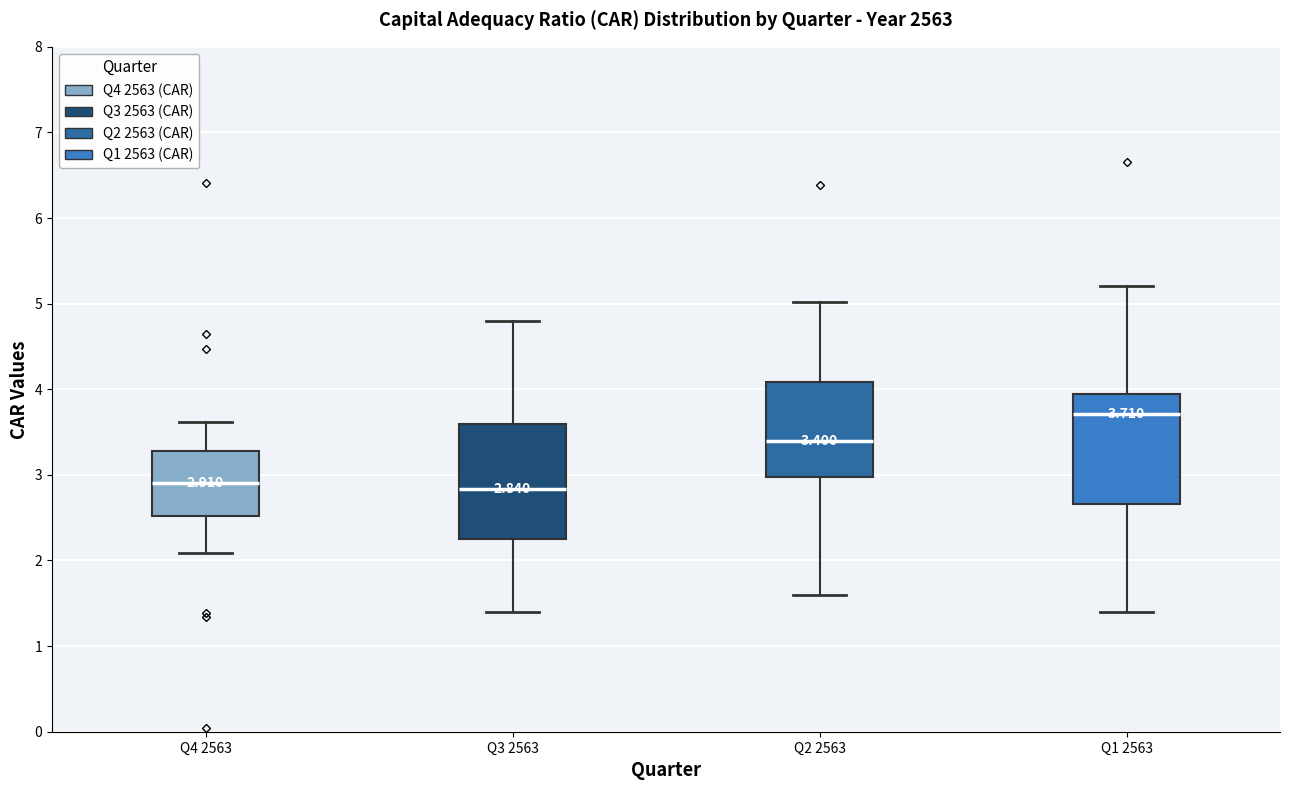

Which box has the highest median line?

Q1 2563